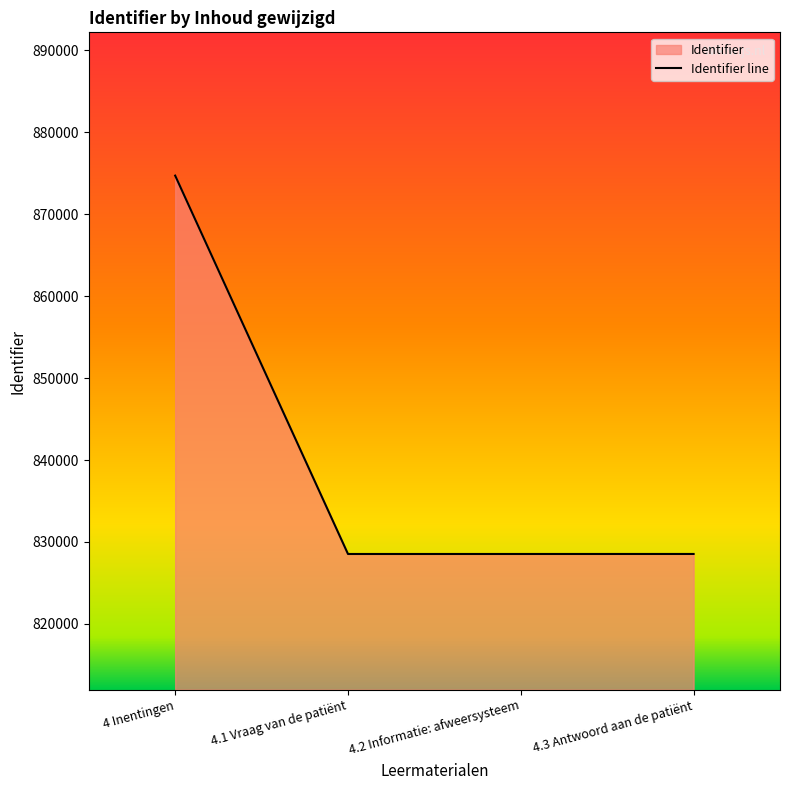

What is the sum of all values?

3360301